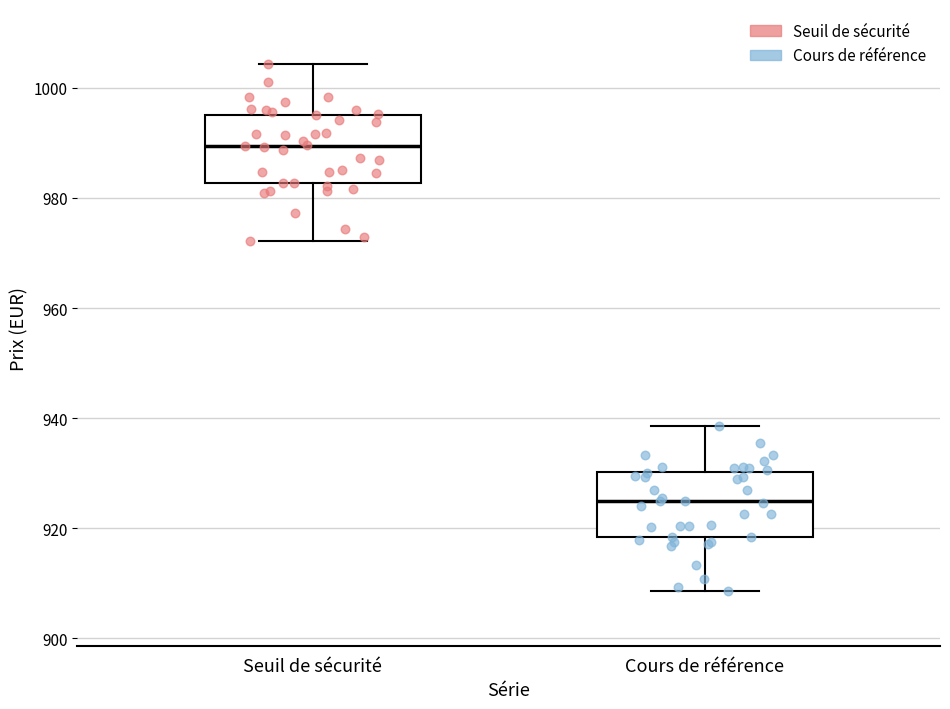

Where does the upper whisker of the box for Seuil de sécurité end on the y-axis? The values are not printed on the chart, so give them approximately, as read against the axis.

1004